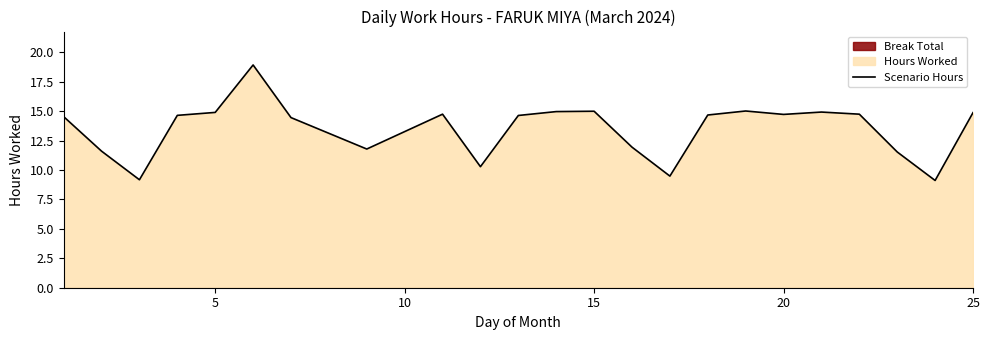

How many points are higher than both their immediate neighbors (excluding endpoints)?

5